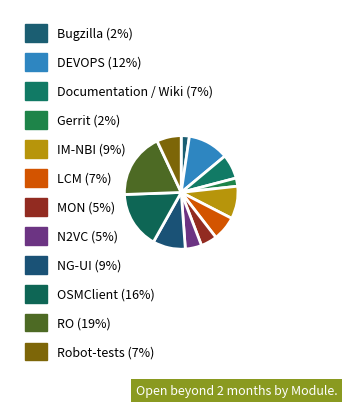

Between LCM and RO, which is larger?

RO